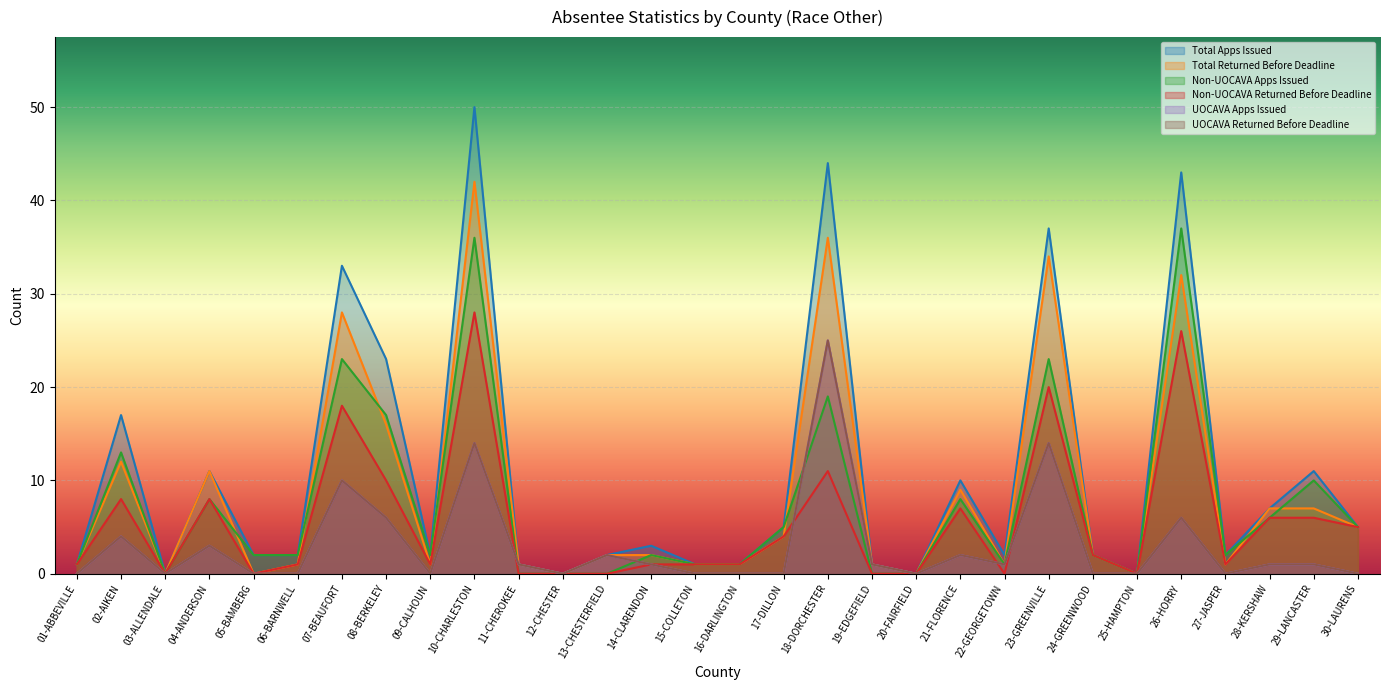

Rank the series by their maximum value, from highest to lowest.

Total Apps Issued, Total Returned Before Deadline, Non-UOCAVA Apps Issued, Non-UOCAVA Returned Before Deadline, UOCAVA Apps Issued, UOCAVA Returned Before Deadline